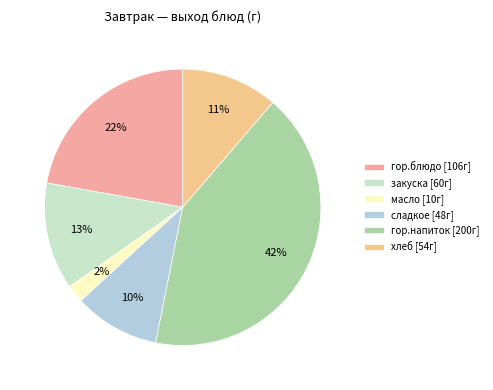

Count the number of slices in the pie.

6